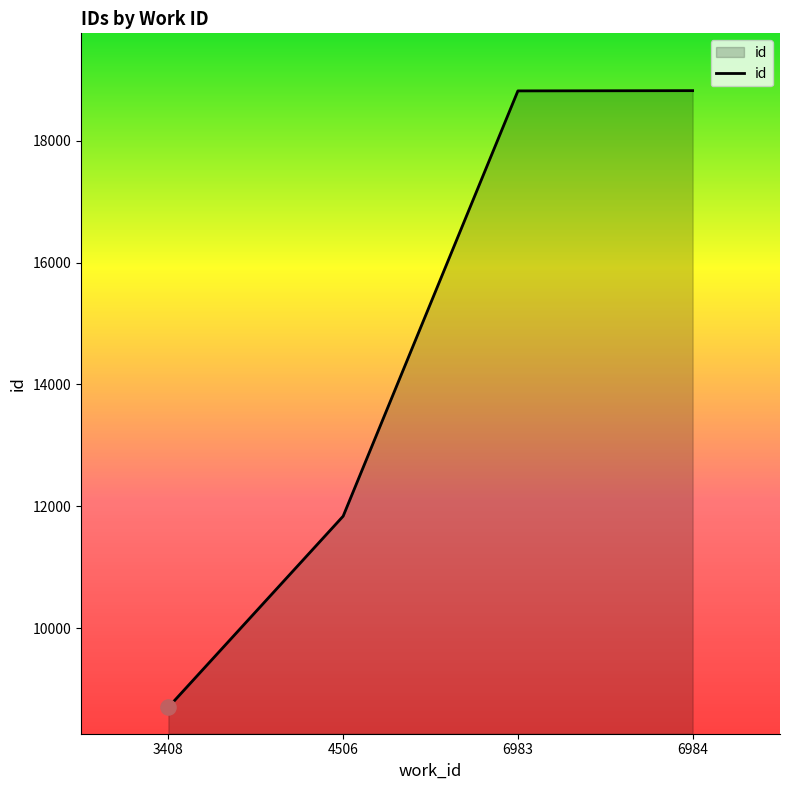

What is the change in value from 6983 to 6984?

+4.0